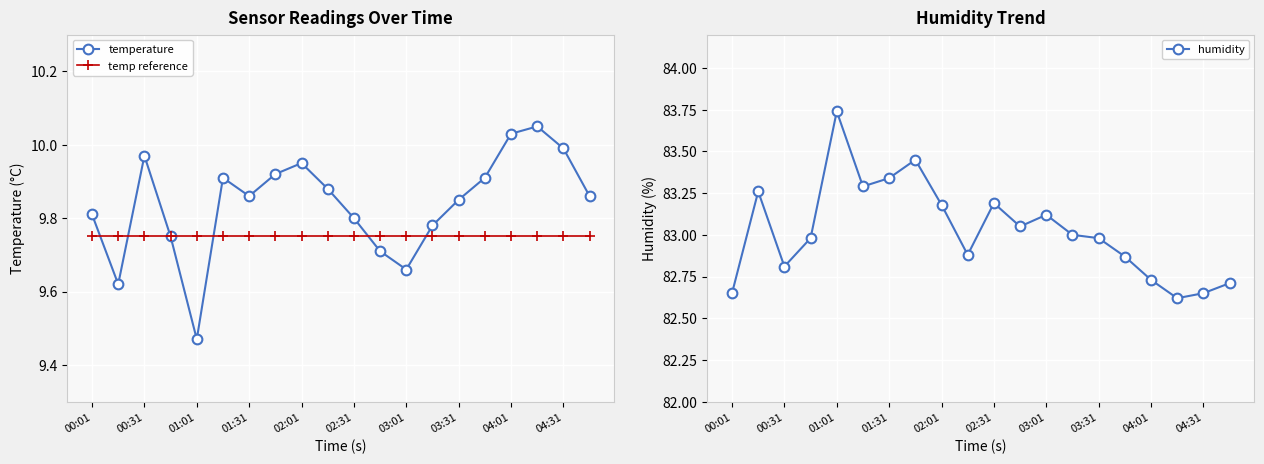

What is the difference between the maximum and second lowest values in the humidity series?

1.1